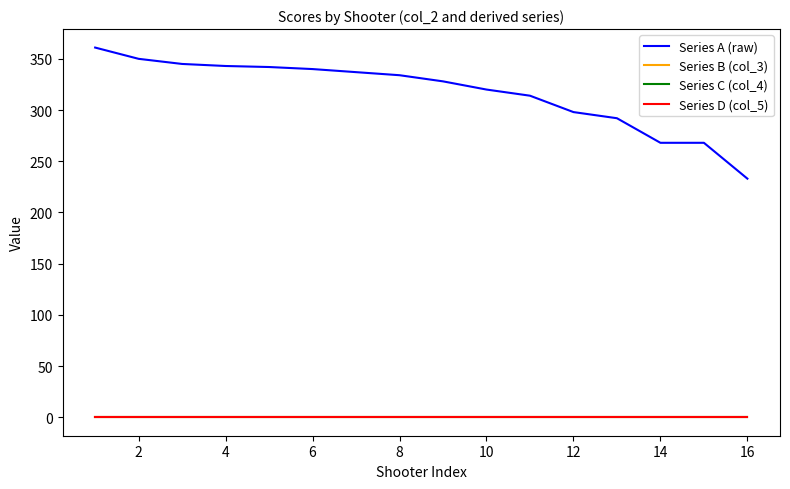

Is this an area chart (filled region under the line)?

No